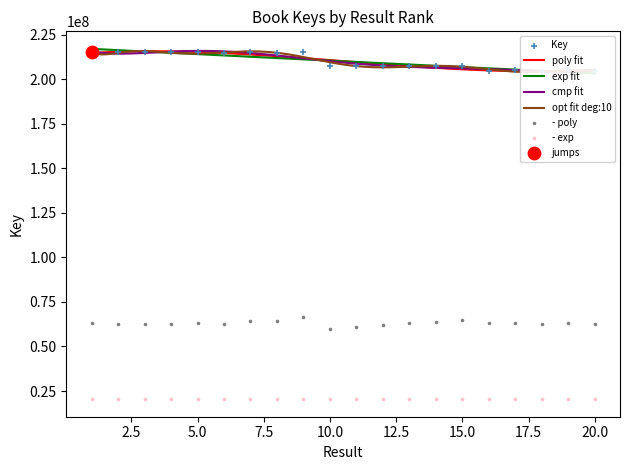

Which has a higher value, 19 or 15?

15